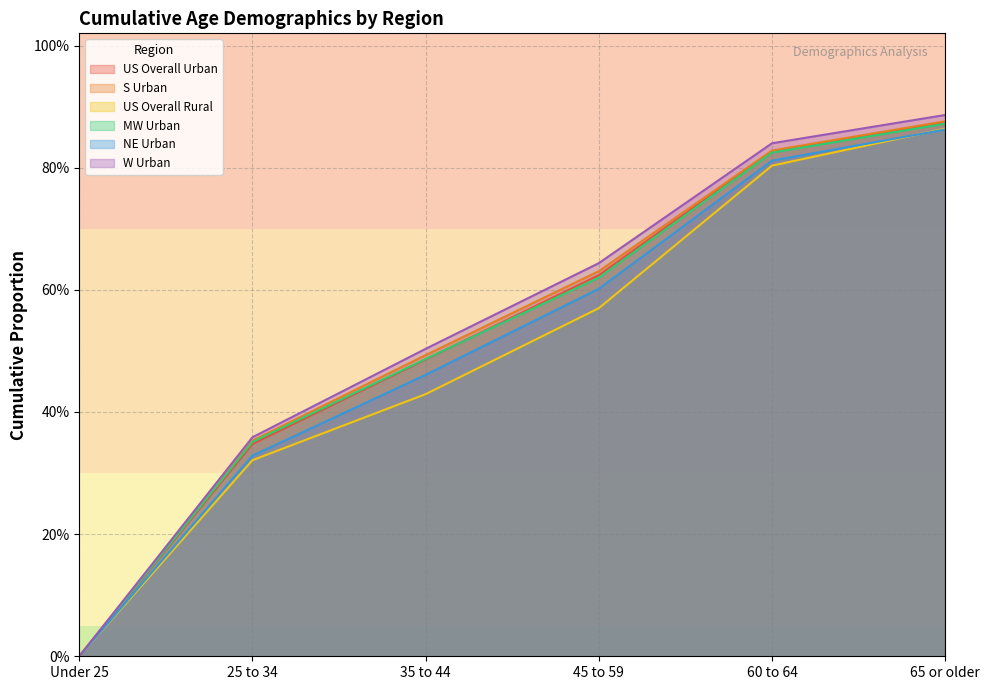

Reading right to left, list all the values displayed in this chart.

US Overall Urban: 0.9	0.8	0.6	0.5	0.3	0.0
S Urban: 0.9	0.8	0.6	0.5	0.4	0.0
US Overall Rural: 0.9	0.8	0.6	0.4	0.3	0.0
MW Urban: 0.9	0.8	0.6	0.5	0.4	0.0
NE Urban: 0.9	0.8	0.6	0.5	0.3	0.0
W Urban: 0.9	0.8	0.6	0.5	0.4	0.0